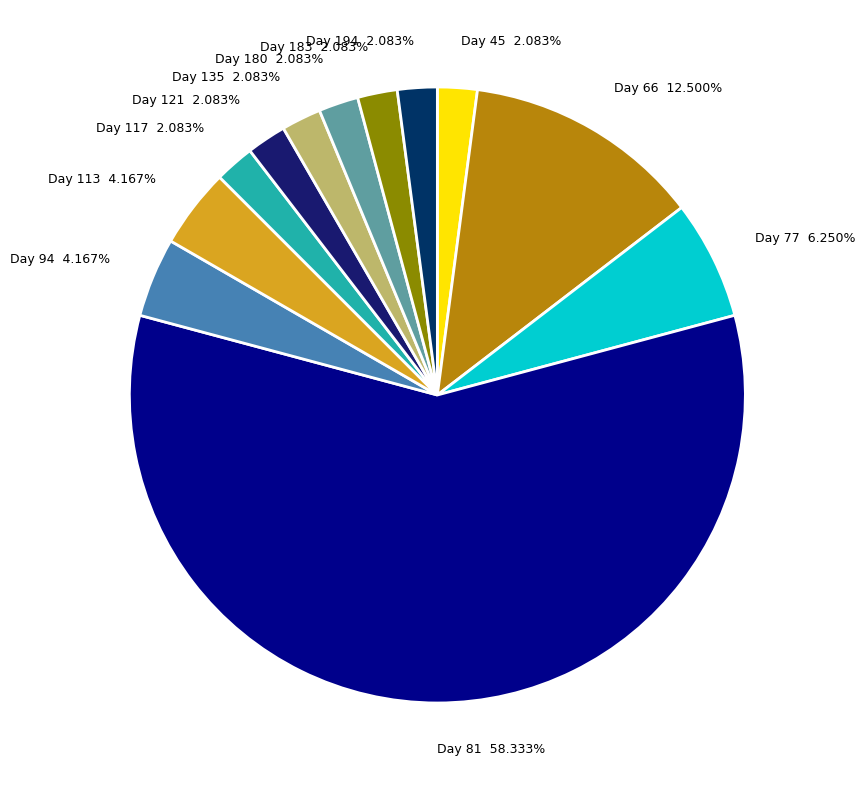

Which category has the biggest portion of the pie?

Day 81 58.333%